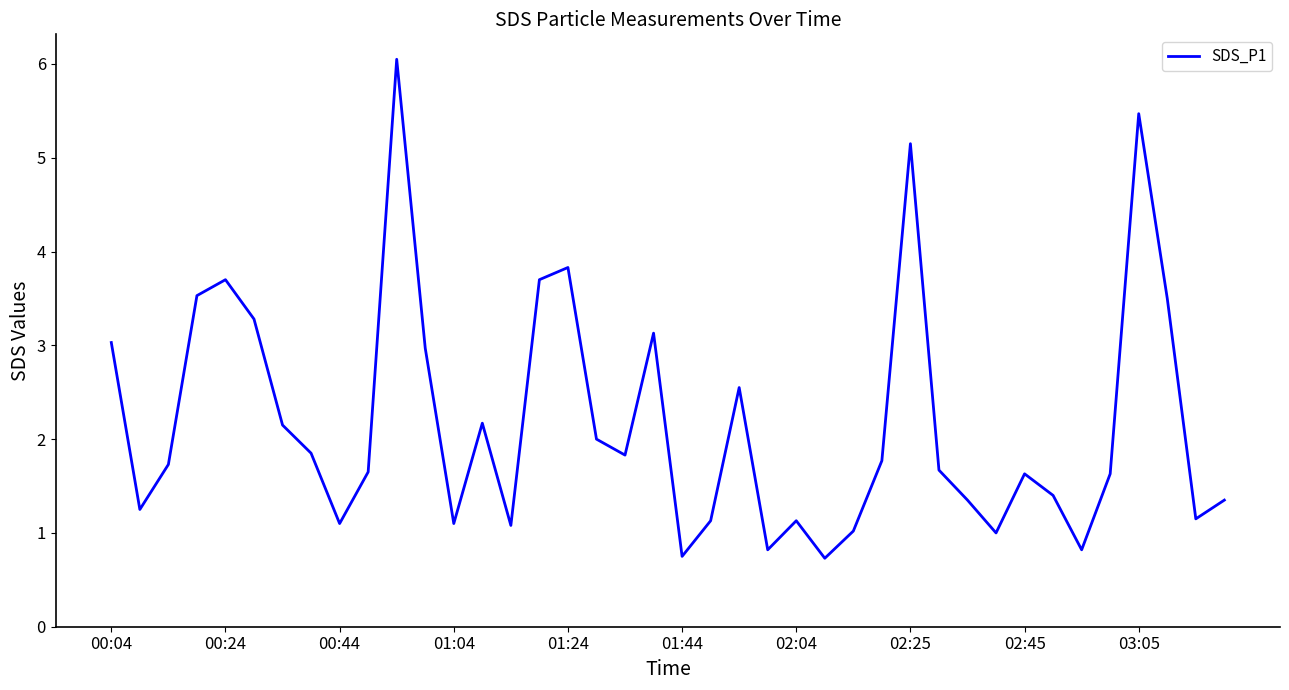

What is the minimum value shown in the chart?

0.7